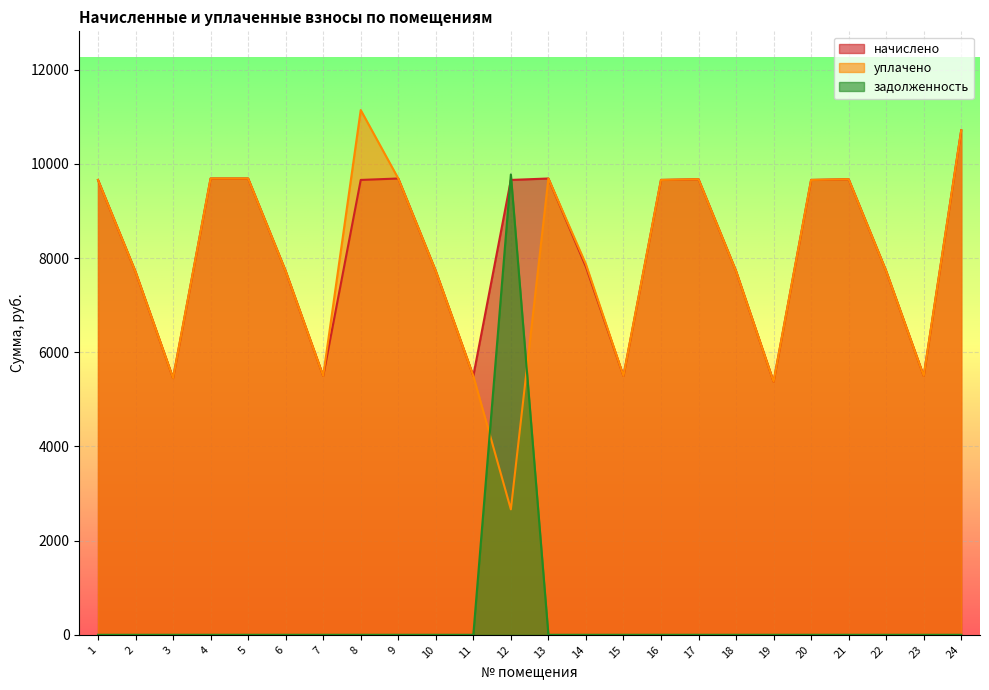

Reading left to right, list all the values displayed in this chart.

начислено: 1=9661.3	2=7710.7	3=5452.8	4=9692.2	5=9692.2	6=7726.0	7=5498.9	8=9661.4	9=9692.2	10=7726.1	11=5498.9	12=9661.4	13=9692.2	14=7818.2	15=5498.9	16=9661.4	17=9676.8	18=7726.1	19=5376.0	20=9661.4	21=9676.8	22=7726.1	23=5498.9	24=10717.9
уплачено: 1=9661.3	2=7710.7	3=5452.8	4=9692.2	5=9692.2	6=7726.0	7=5498.9	8=11145.9	9=9692.2	10=7726.1	11=5498.9	12=2664.5	13=9692.2	14=7869.1	15=5498.9	16=9661.4	17=9676.8	18=7726.1	19=5376.0	20=9661.4	21=9676.8	22=7726.1	23=5498.9	24=10717.9
задолженность: 1=0.0	2=0.0	3=0.0	4=0.0	5=0.0	6=0.0	7=0.0	8=0.0	9=0.0	10=0.0	11=0.0	12=9777.1	13=0.0	14=0.0	15=0.0	16=0.0	17=0.0	18=0.0	19=0.0	20=0.0	21=0.0	22=0.0	23=0.0	24=0.0